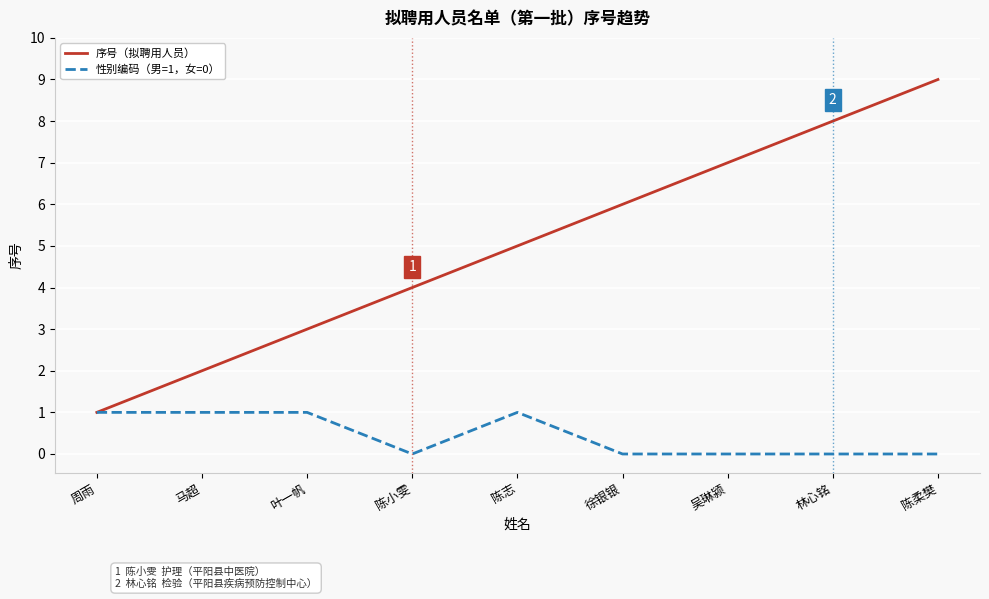

What are all the series names shown in the legend?

序号（拟聘用人员）, 性别编码（男=1，女=0）